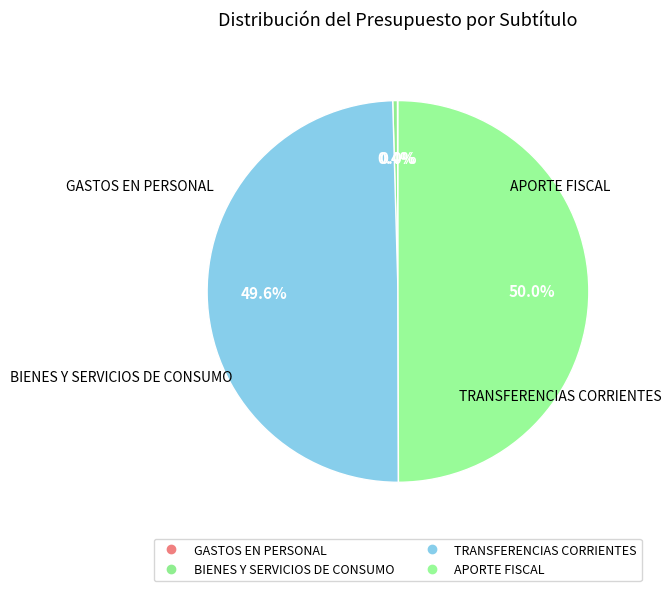

Is the sum of BIENES Y SERVICIOS DE CONSUMO and APORTE FISCAL greater than half?

Yes